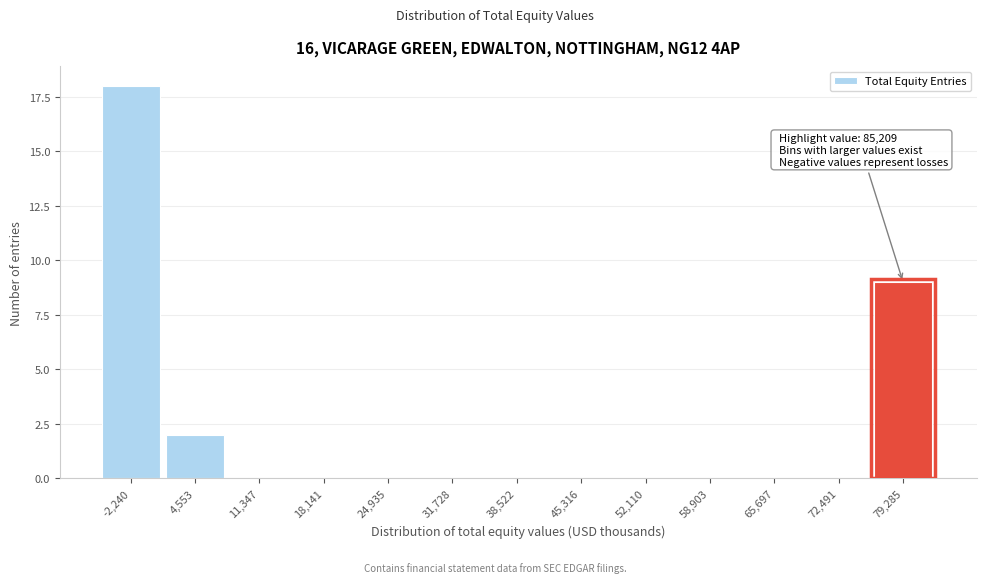

Reading right to left, extract all data points from this chart.

79,285=9	72,491=0	65,697=0	58,903=0	52,110=0	45,316=0	38,522=0	31,728=0	24,935=0	18,141=0	11,347=0	4,553=2	-2,240=18